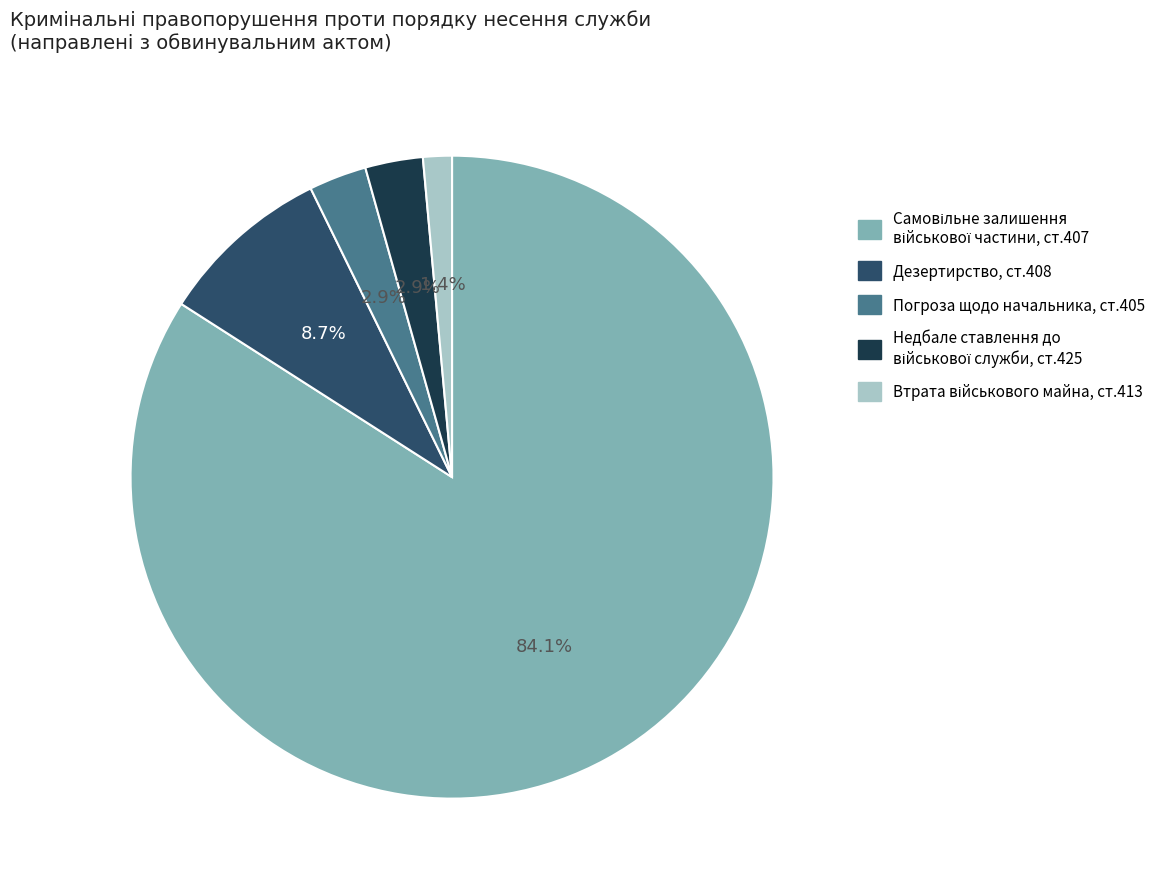

Is there a majority slice in this chart?

Yes